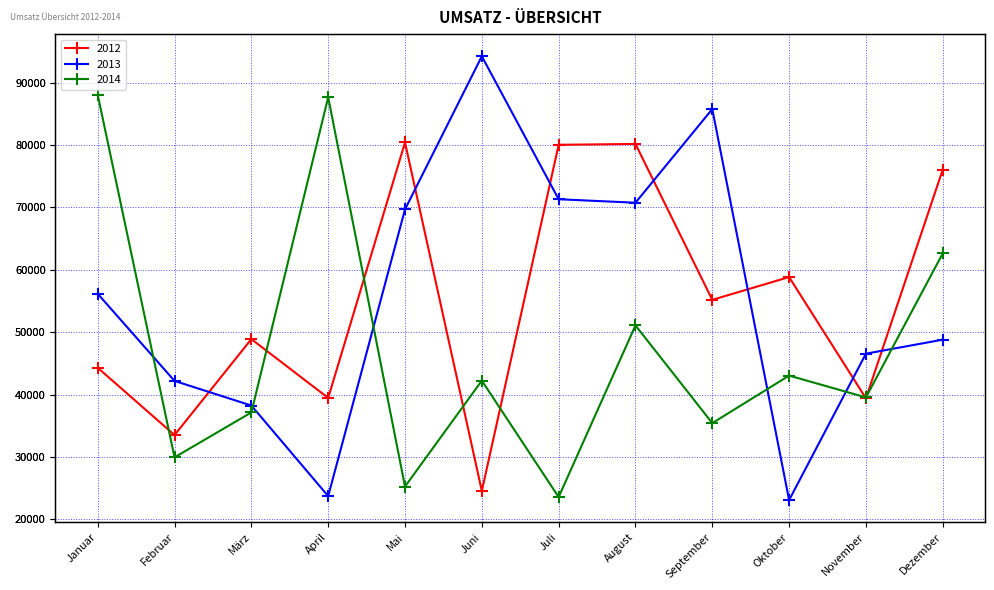

Read the 2013 value at November, to the nearest 10.

46560